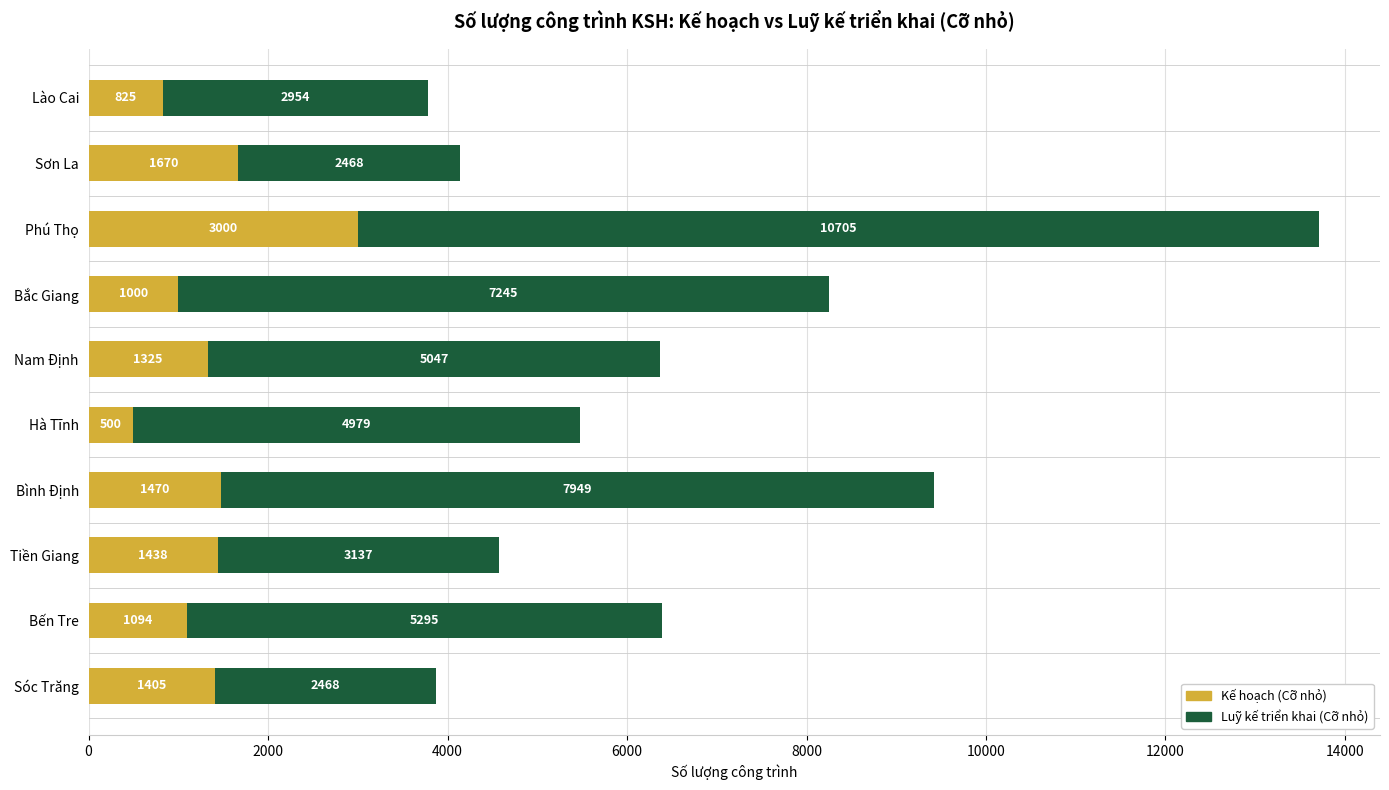

The value of Kế hoạch (Cỡ nhỏ) at Bến Tre is 1915. True or false?

False